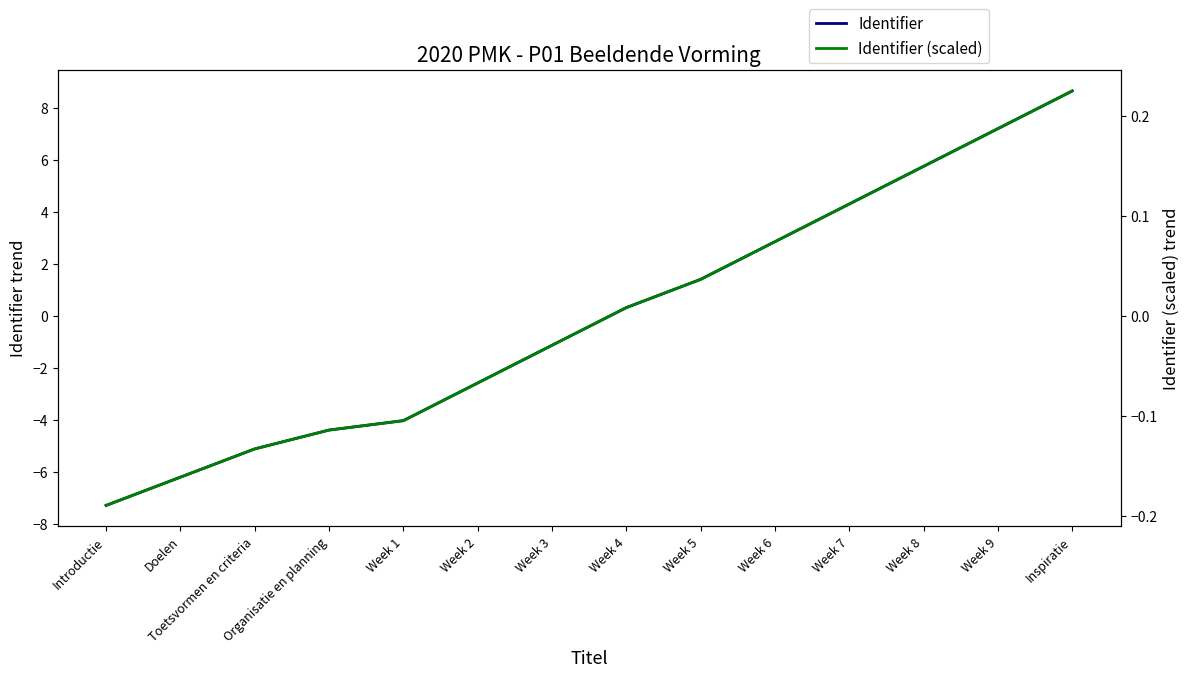

Reading left to right, extract all data points from this chart.

Identifier: -7.3	-6.2	-5.1	-4.4	-4.0	-2.6	-1.1	0.3	1.4	2.9	4.3	5.8	7.2	8.7
Identifier (scaled): -0.2	-0.2	-0.1	-0.1	-0.1	-0.1	-0.0	0.0	0.0	0.1	0.1	0.2	0.2	0.2